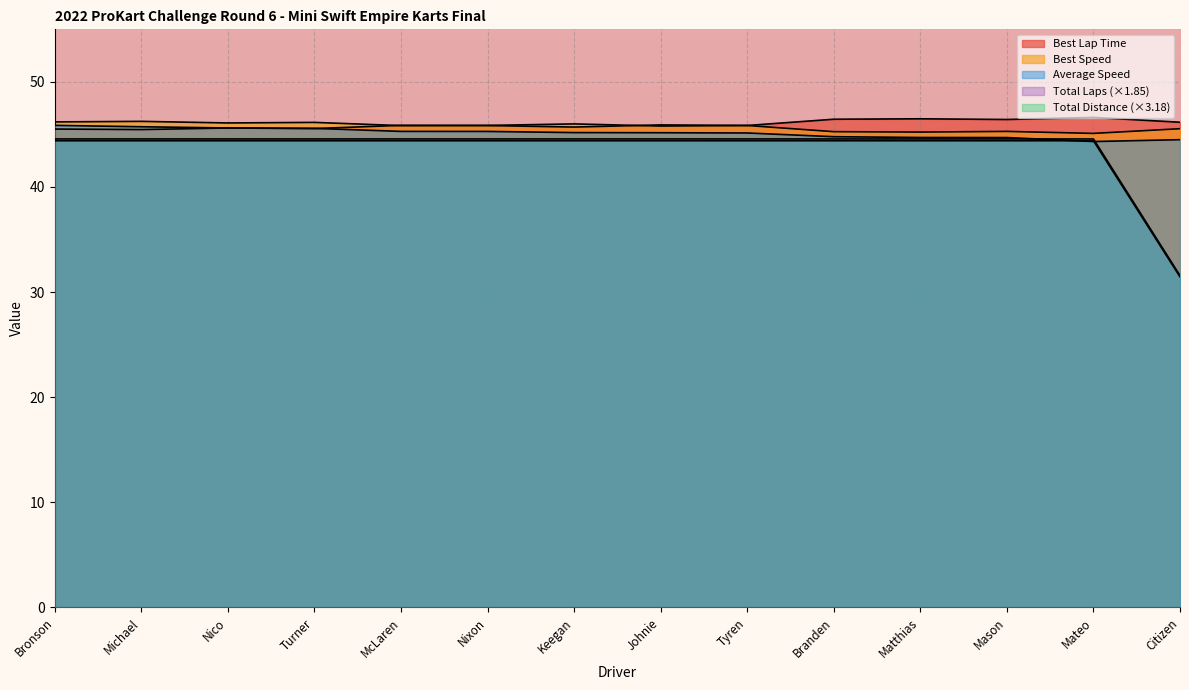

What position from the left is Turner?

4